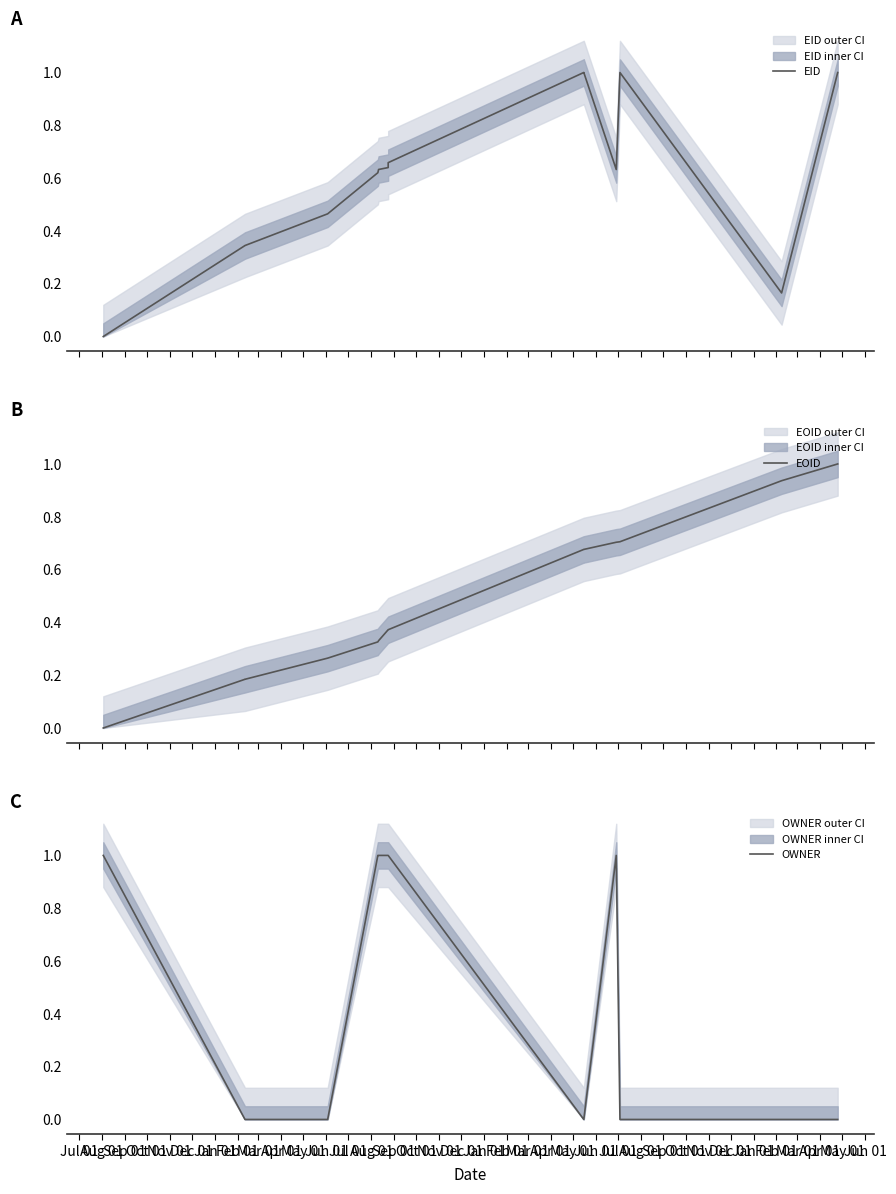

Is the value of EOID at Jun 01 greater than the value of OWNER at Nov 01?

Yes